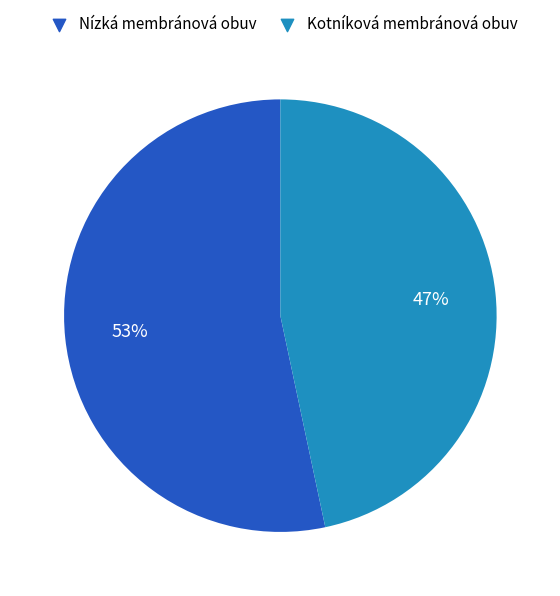

Is there any slice that represents more than half of the pie?

Yes